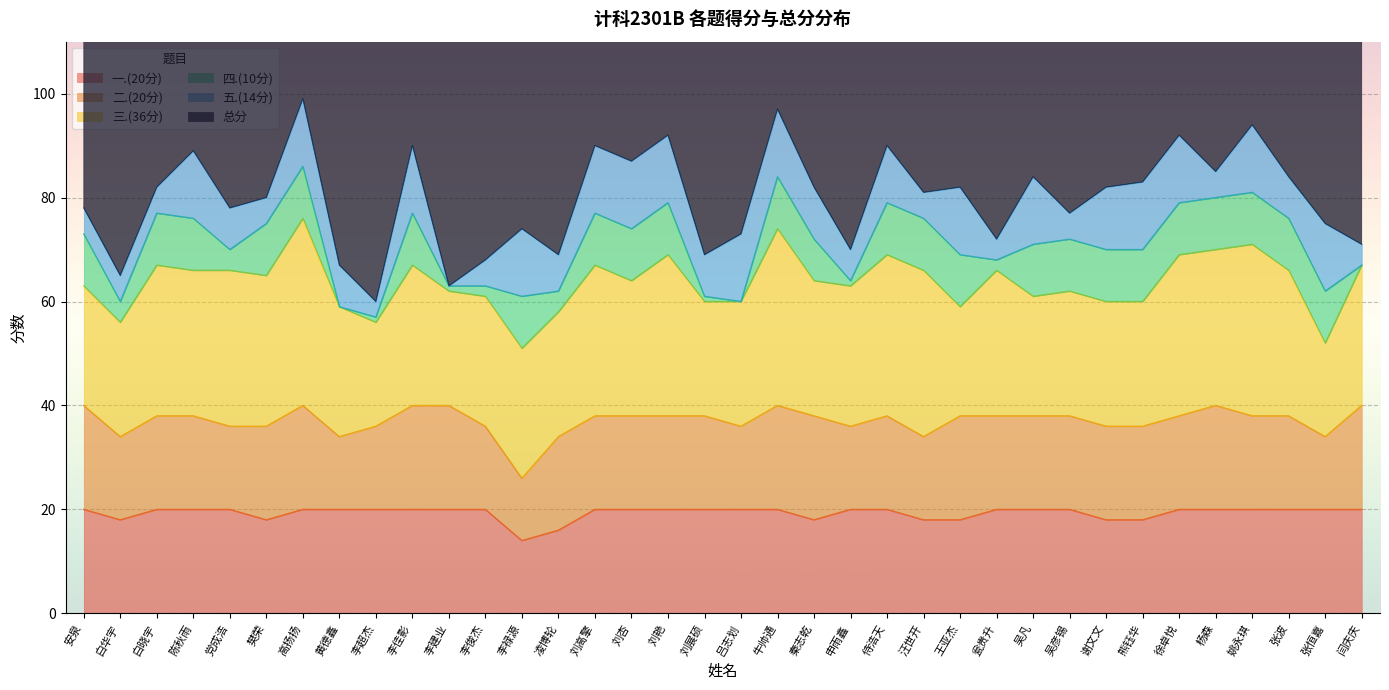

True or false: 三.(36分) and 总分 intersect in this chart.

False